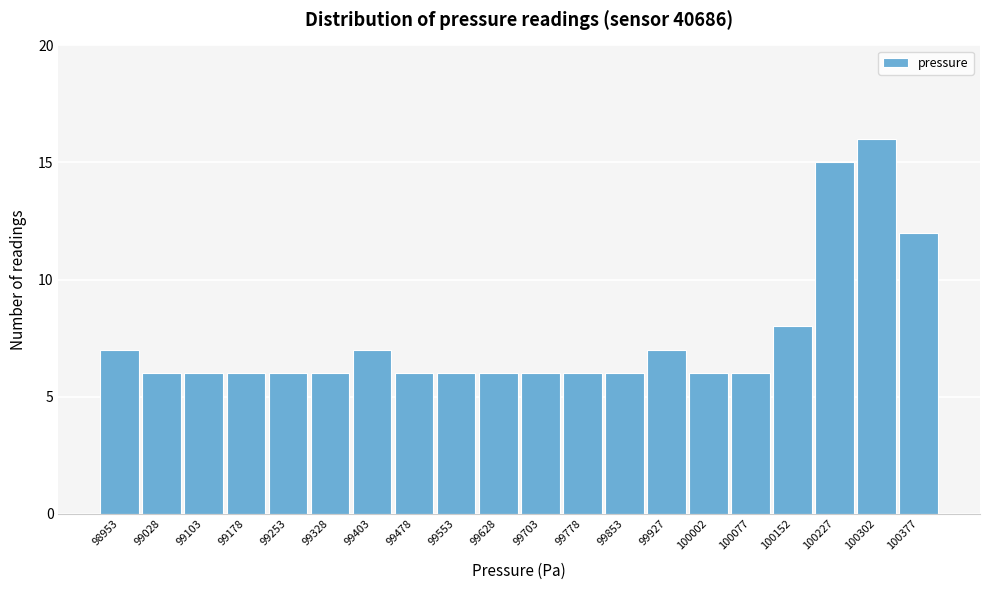

Reading left to right, list all the values displayed in this chart.

98953=7	99028=6	99103=6	99178=6	99253=6	99328=6	99403=7	99478=6	99553=6	99628=6	99703=6	99778=6	99853=6	99927=7	100002=6	100077=6	100152=8	100227=15	100302=16	100377=12